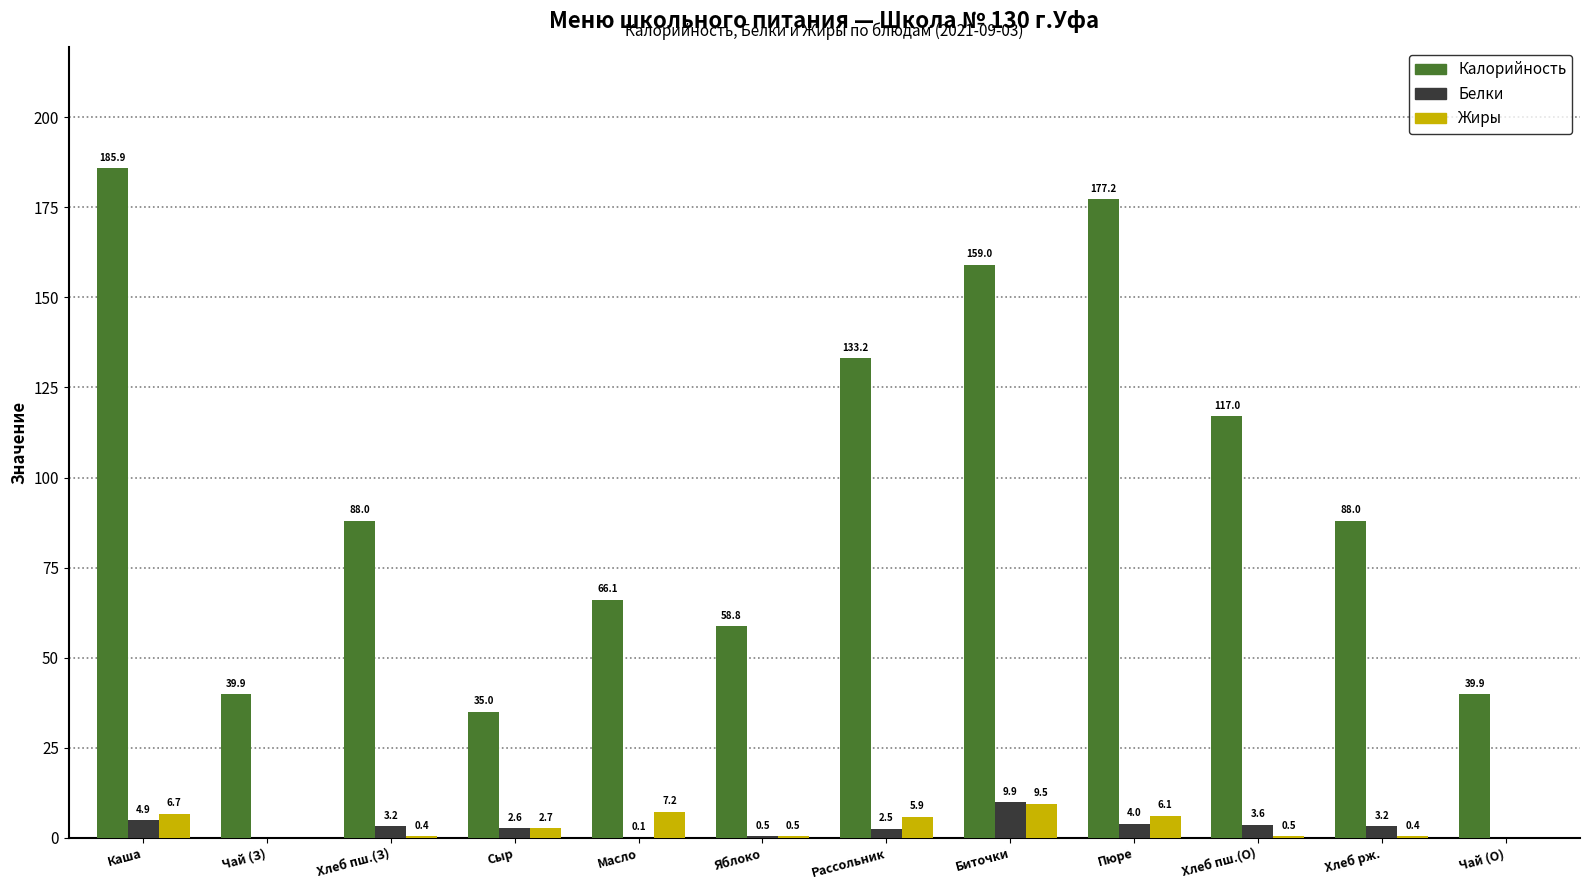

What is the sum of all Белки values?

34.5